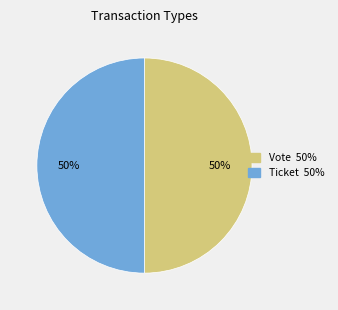

Is the sum of Vote and Ticket greater than half?

Yes